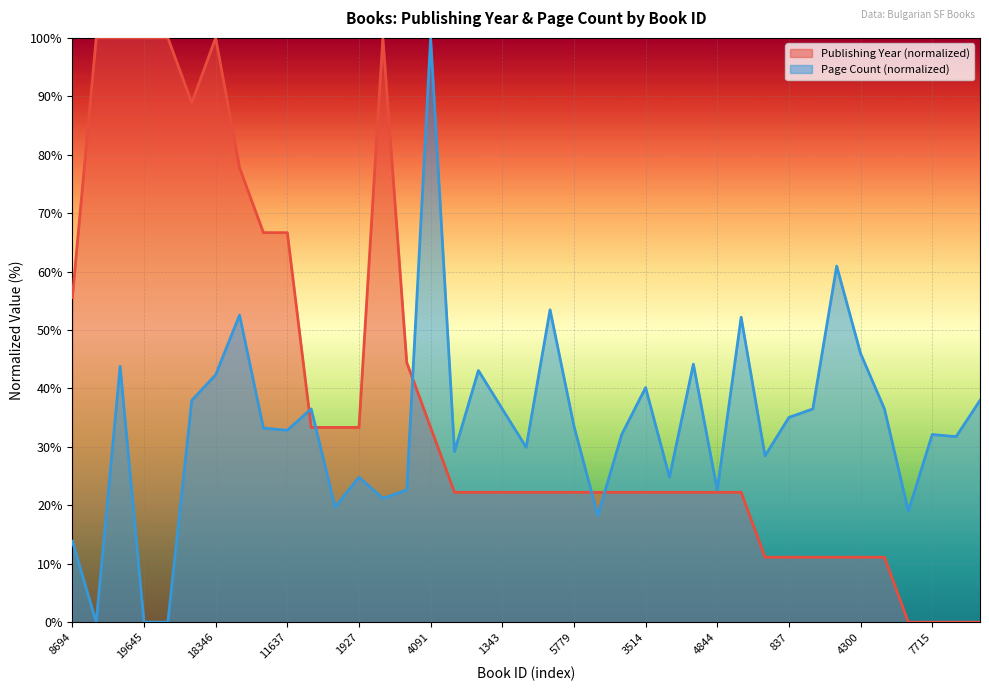

Between 4100 and 13923, which is larger?

13923